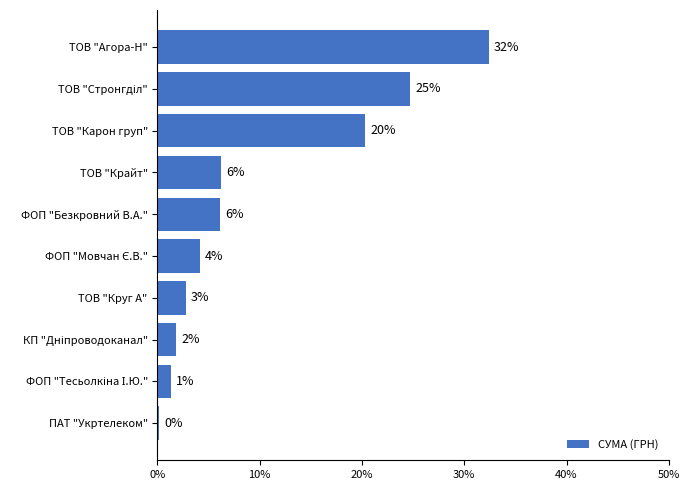

What is the smallest value displayed?

0.2